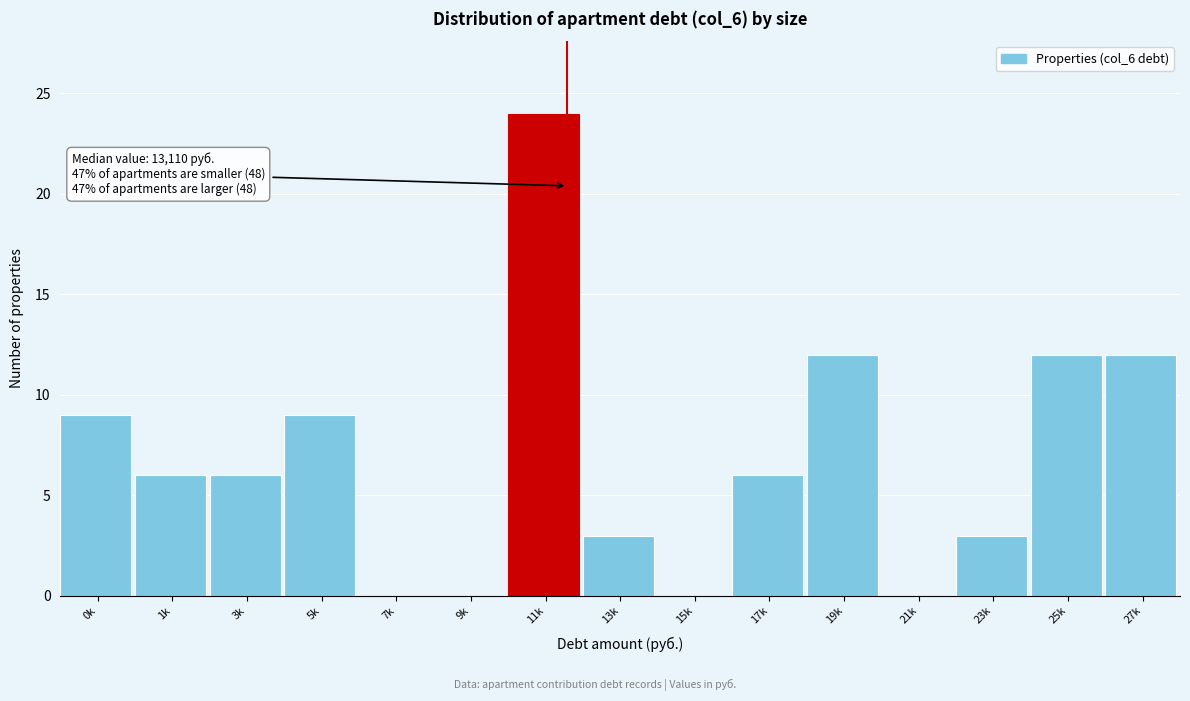

Reading left to right, list all the values displayed in this chart.

0k=9	1k=6	3k=6	5k=9	7k=0	9k=0	11k=24	13k=3	15k=0	17k=6	19k=12	21k=0	23k=3	25k=12	27k=12